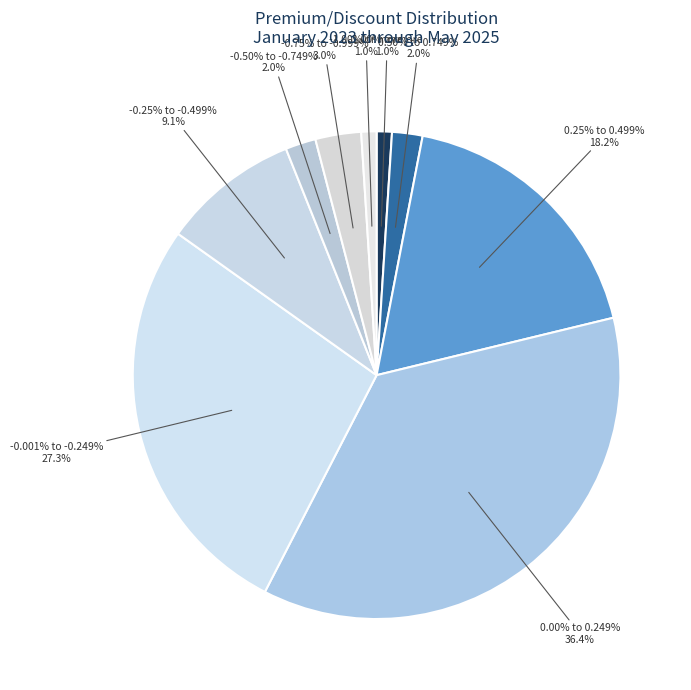

The 0.25% to 0.499% slice represents 18% of the pie. True or false?

True